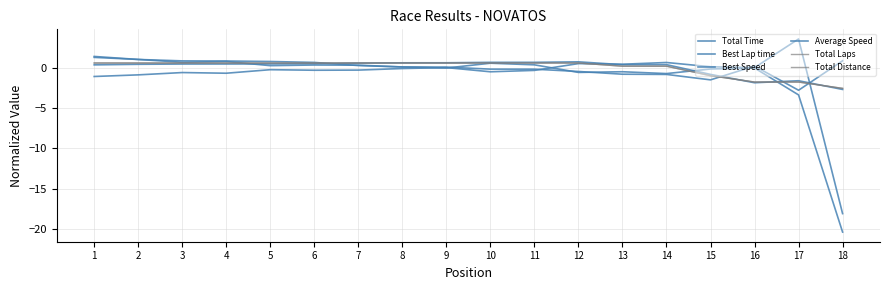

After their last crossing, which series has the higher values: Best Speed or Total Time?

Total Time